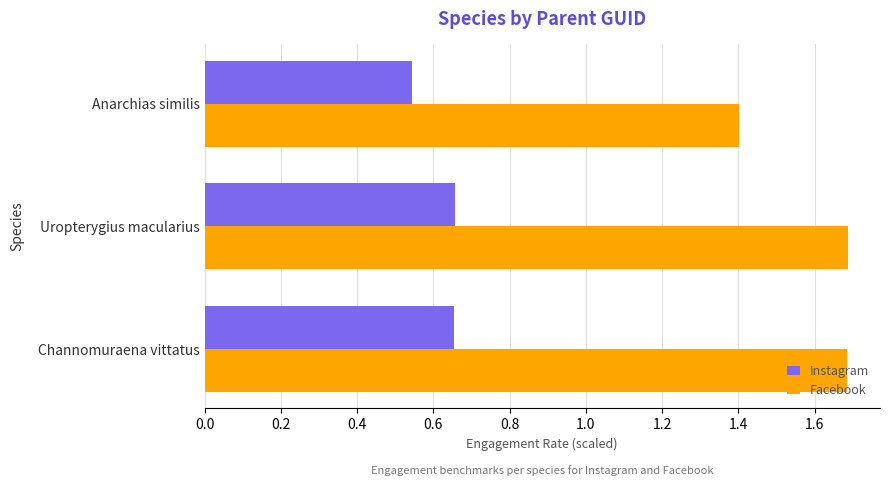

At which label is Instagram closest to 0?

Anarchias similis